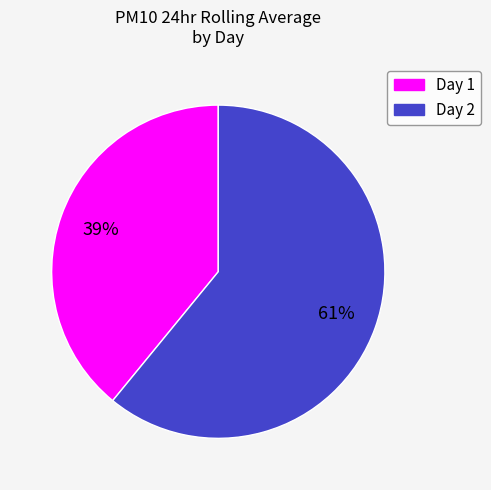

Does any single category account for the majority?

Yes